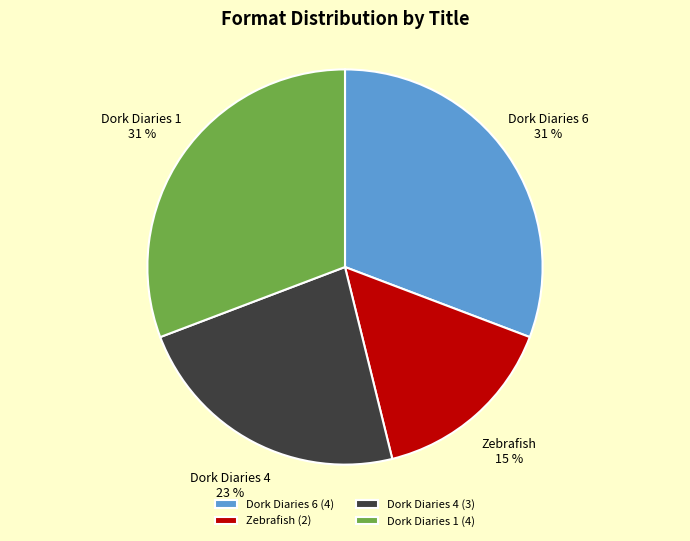

Count the number of slices in the pie.

4